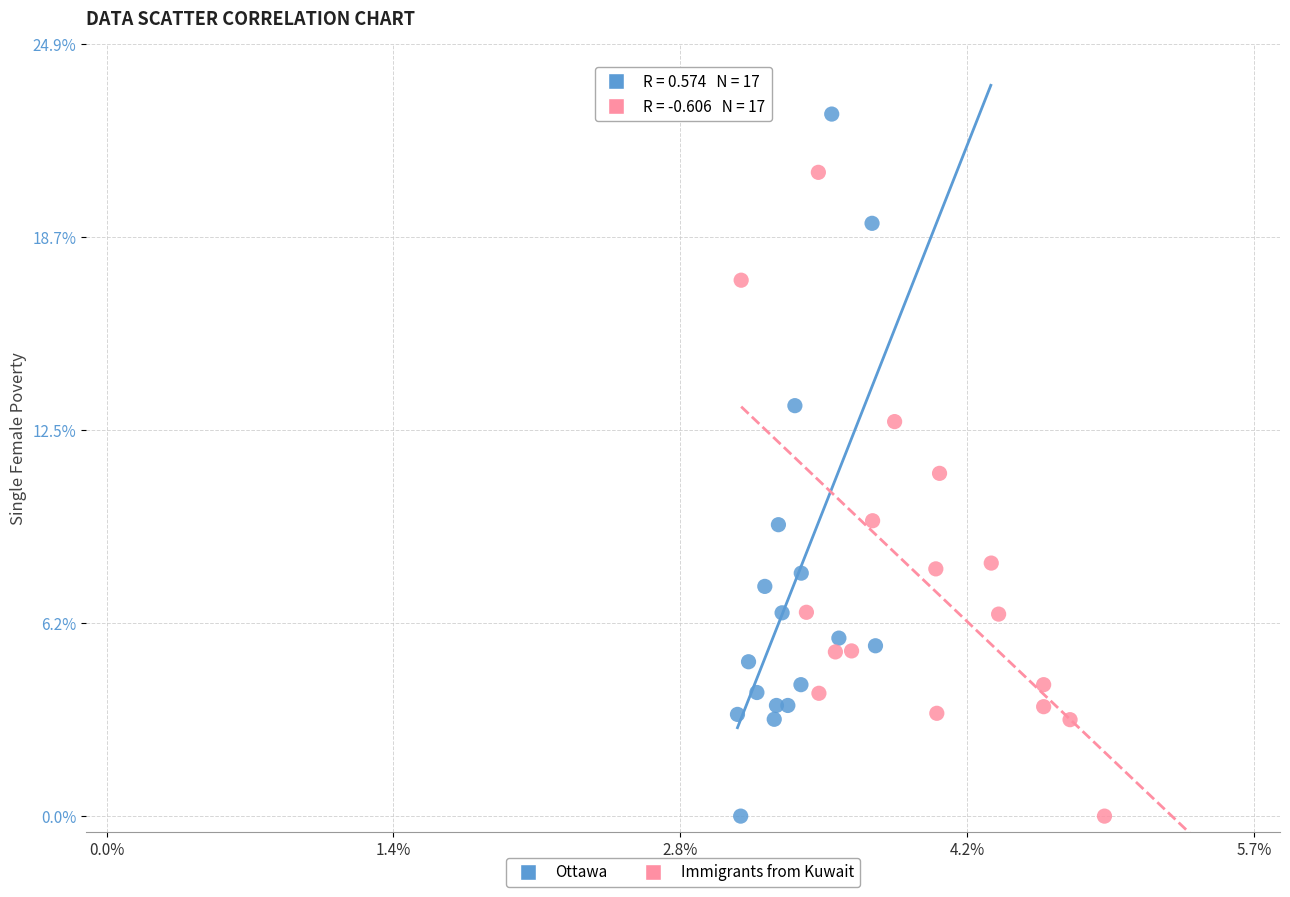

What are all the series names shown in the legend?

Ottawa, Immigrants from Kuwait